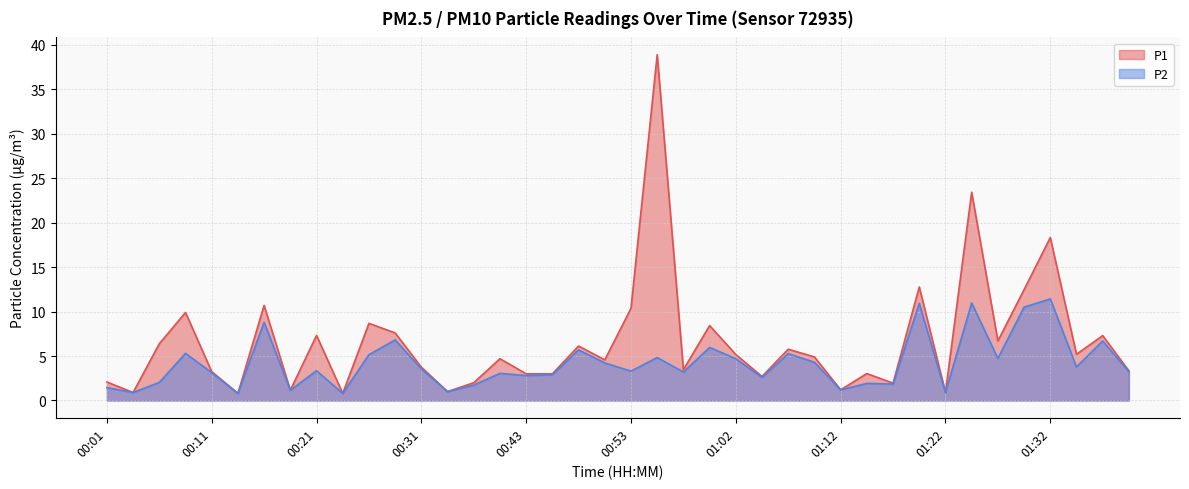

List the series in order of their overall mean, lowest first.

P2, P1